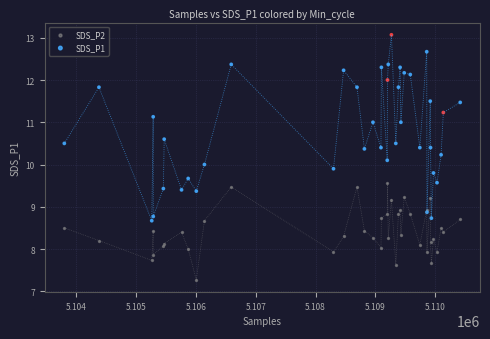

Which series has the widest spread of Y values?

SDS_P1